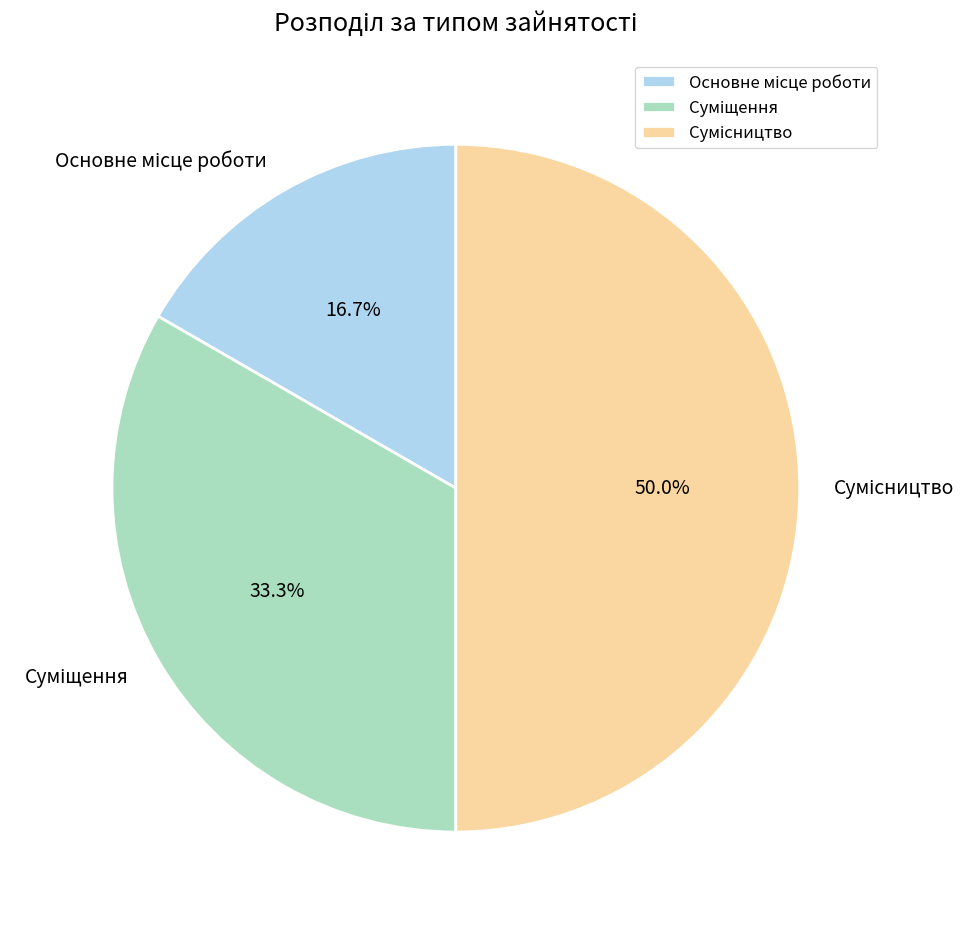

To the nearest percent, what portion does Суміщення represent?

33%